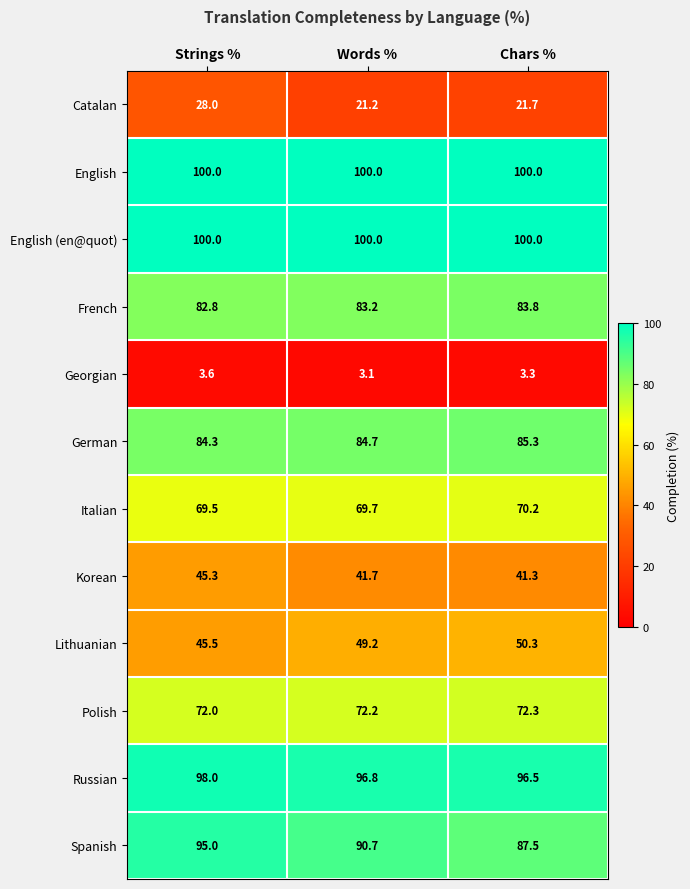

What is the approximate value of Korean at Chars %?

41.3